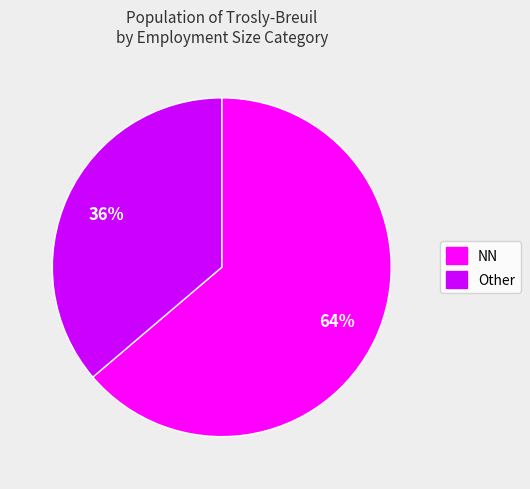

To the nearest percent, what is the difference between the largest and smallest slice percentages?

28%